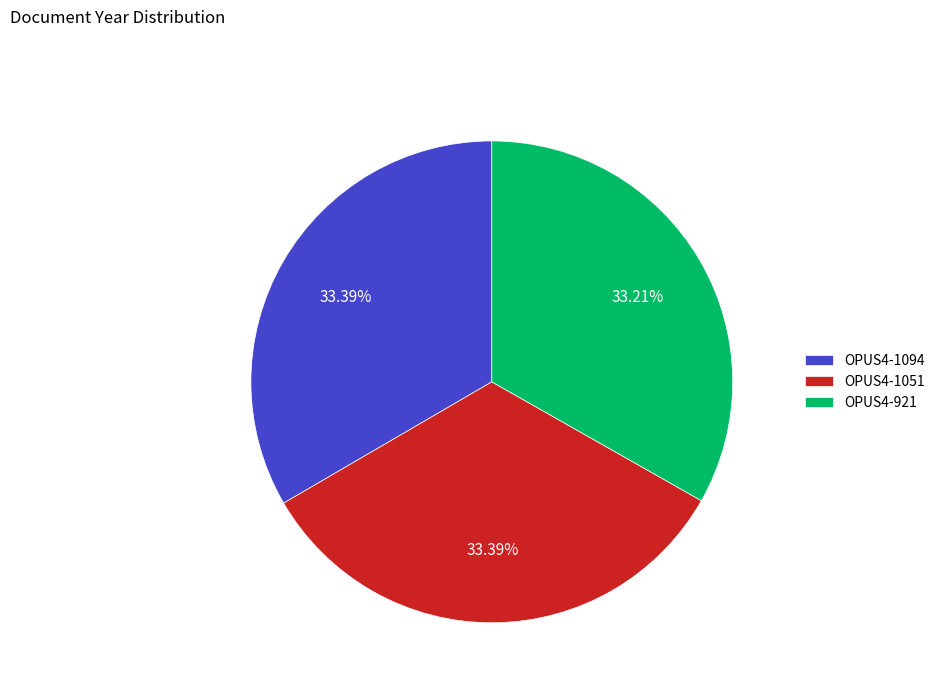

Is there any slice that represents more than half of the pie?

No